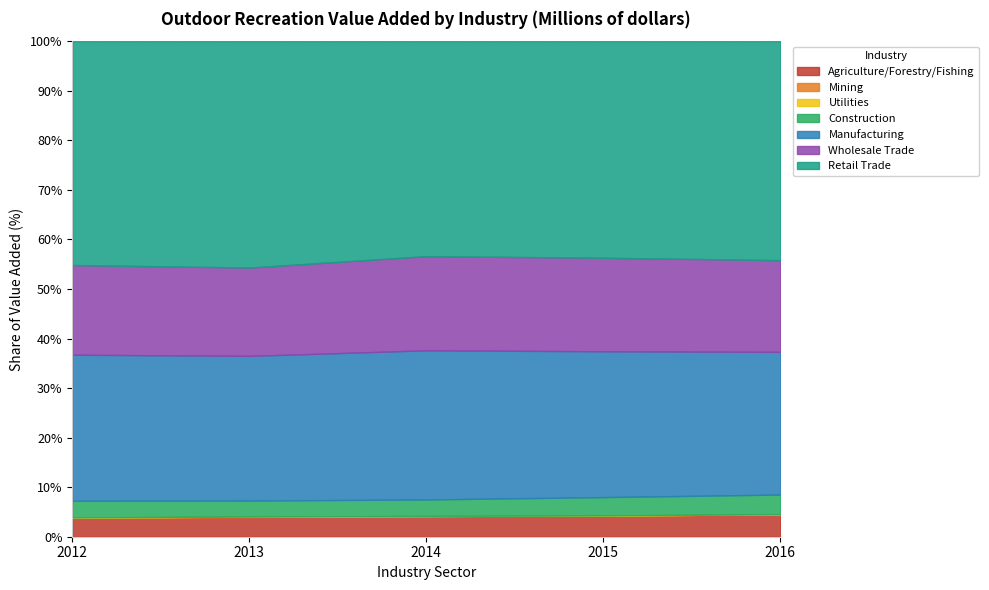

What is the minimum value for Agriculture/Forestry/Fishing?

3.8